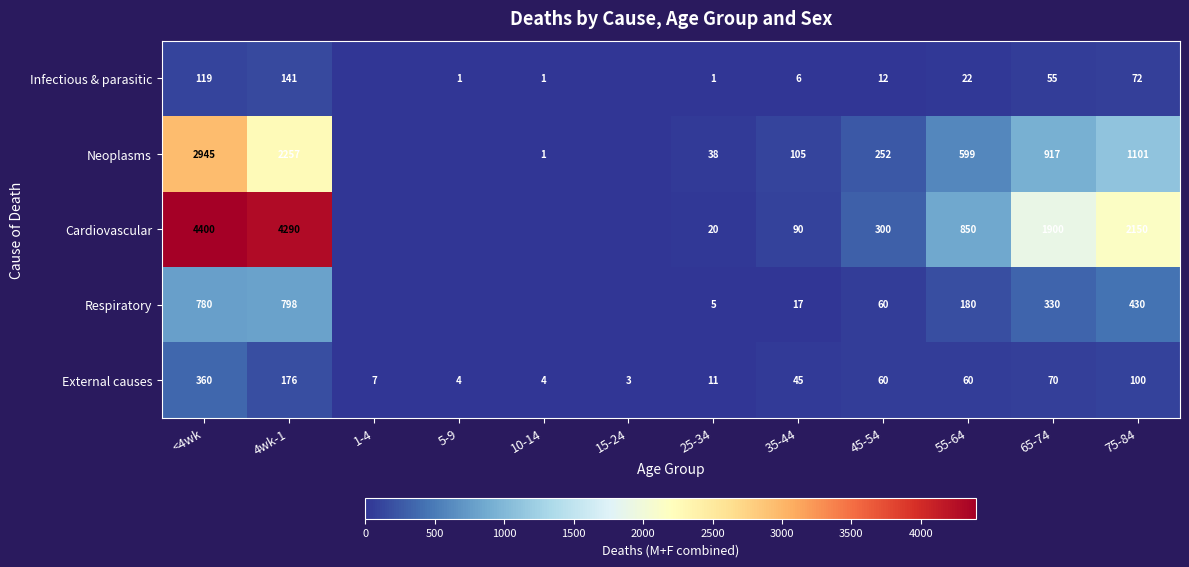

What is the total value across all series at 4wk-1?

7662